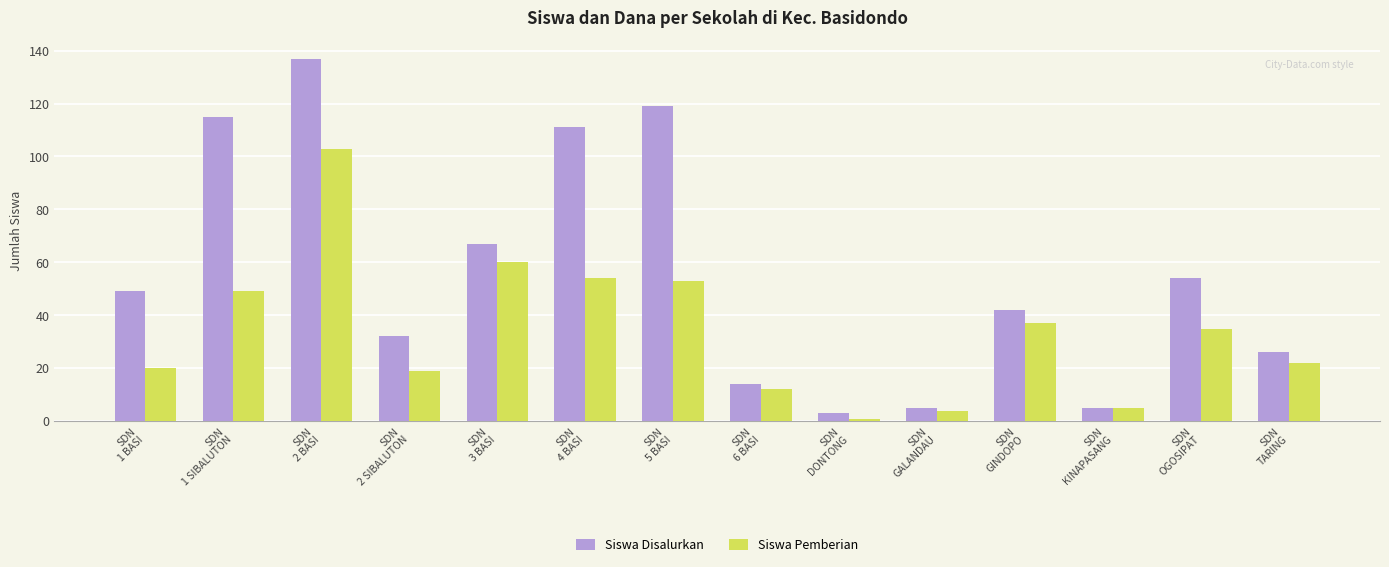

How many values in the Siswa Pemberian series are below 35?

7